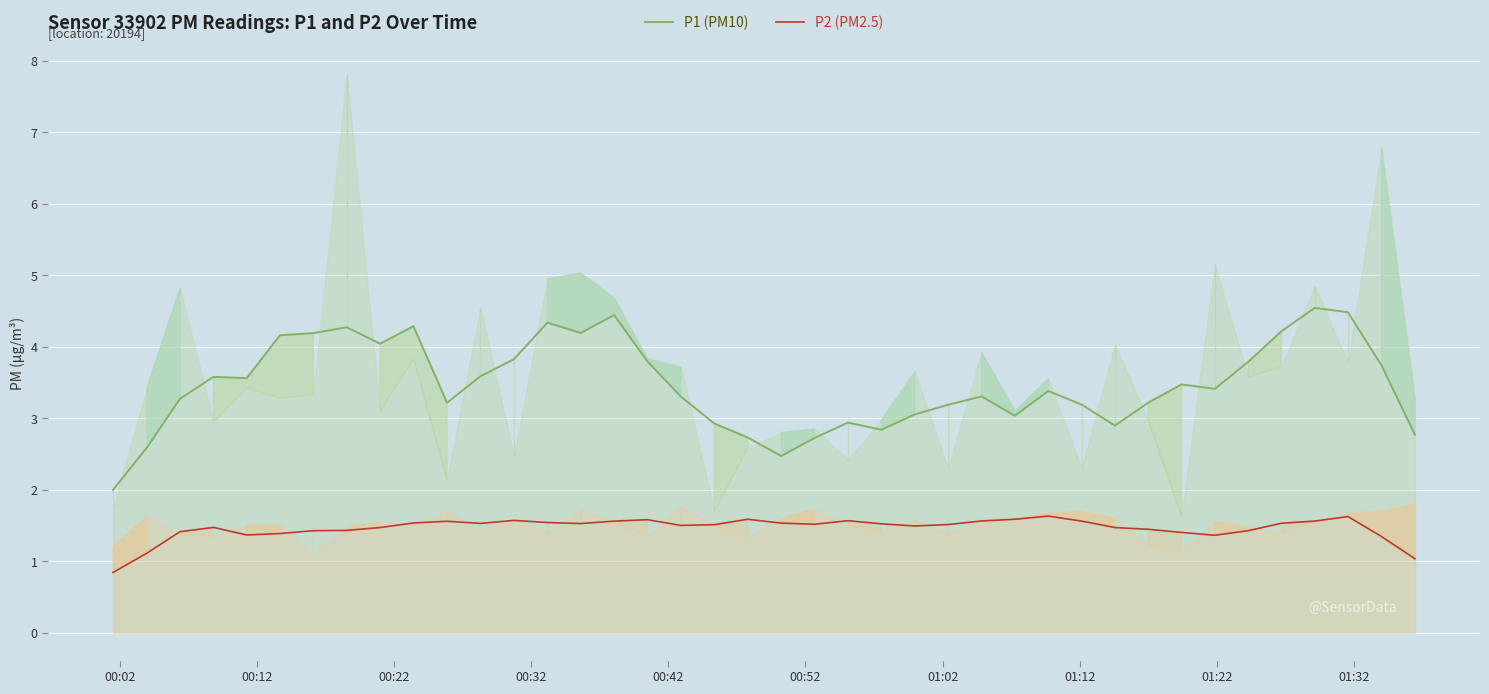

What is the sum of all P2 (PM2.5) values?

58.6